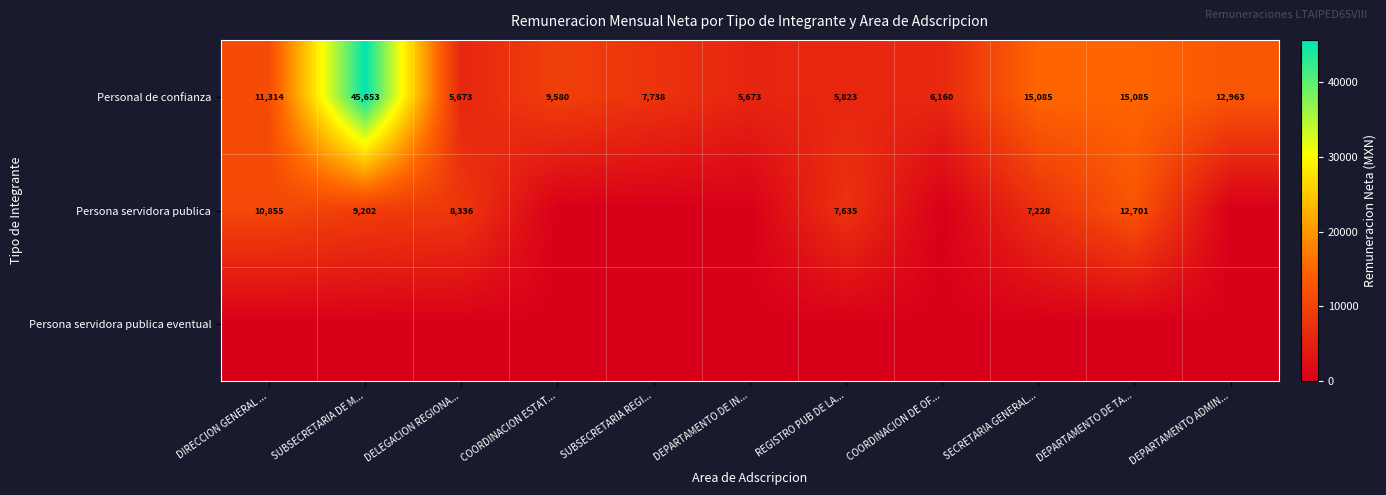

What is the maximum value shown in the chart?

45653.1